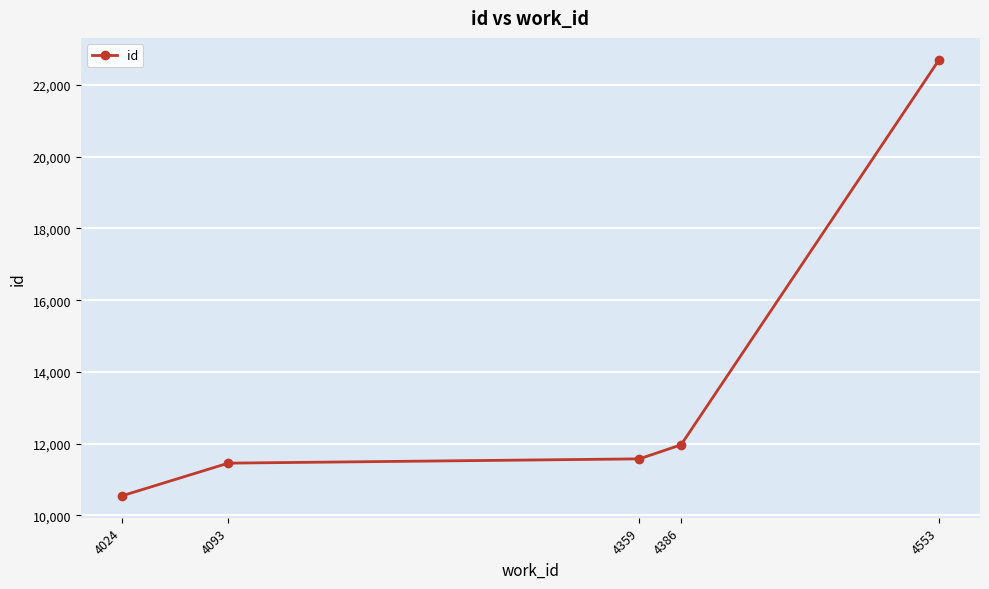

The value at 4024 is 10542. True or false?

True